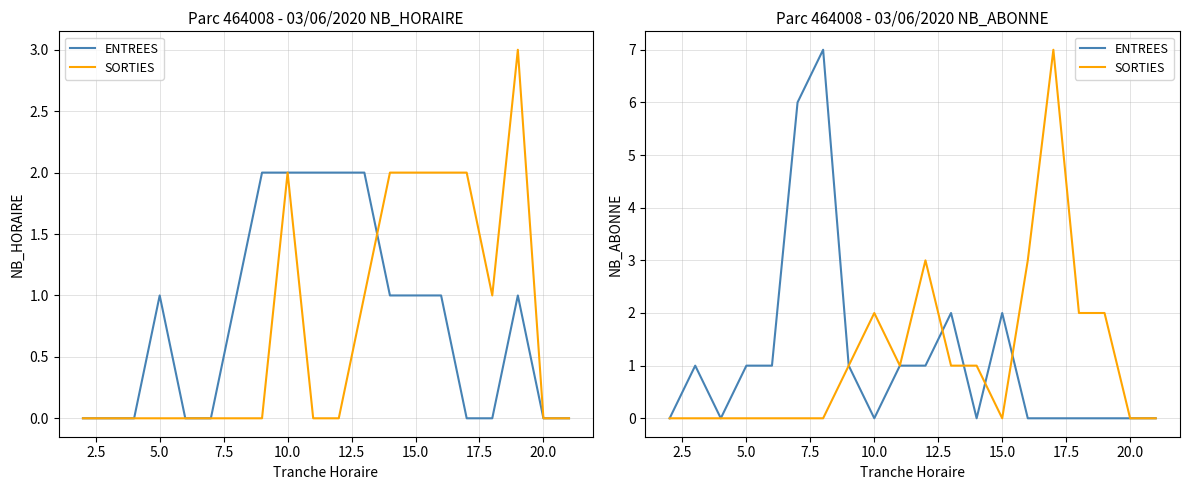

At how many categories does at least one series exceed 6?

2